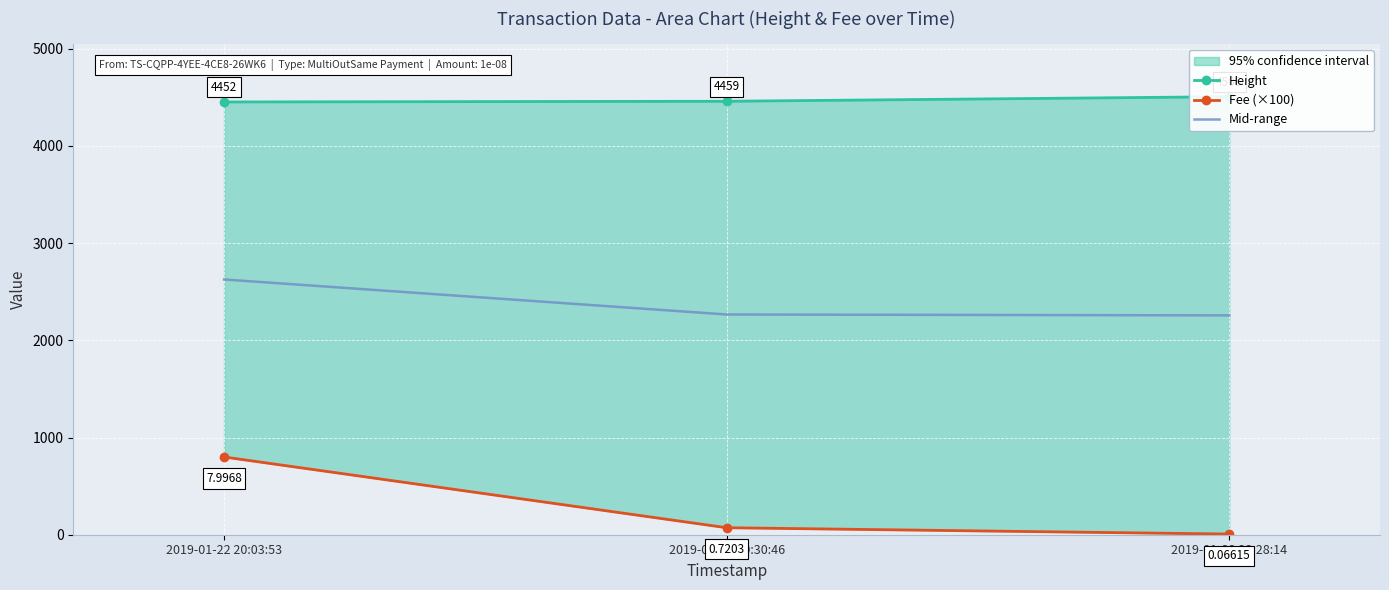

Rank the categories by Mid-range value from lowest to highest.

2019-01-22 23:28:14, 2019-01-22 20:30:46, 2019-01-22 20:03:53